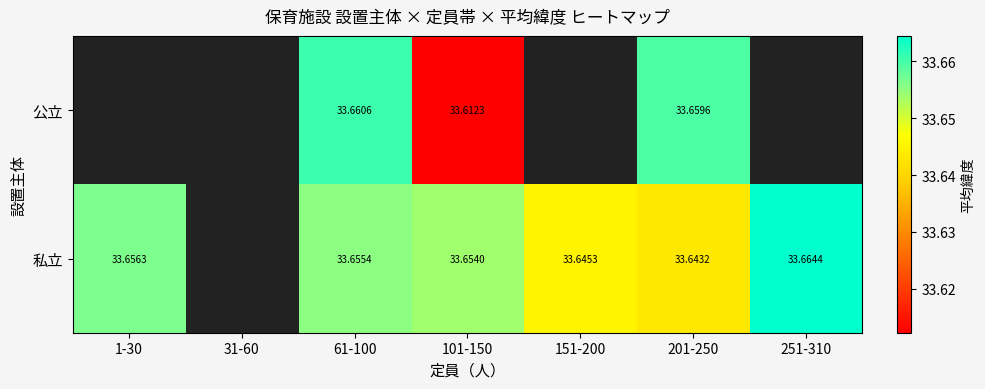

At 61-100, list the series in order from smallest to largest.

私立, 公立